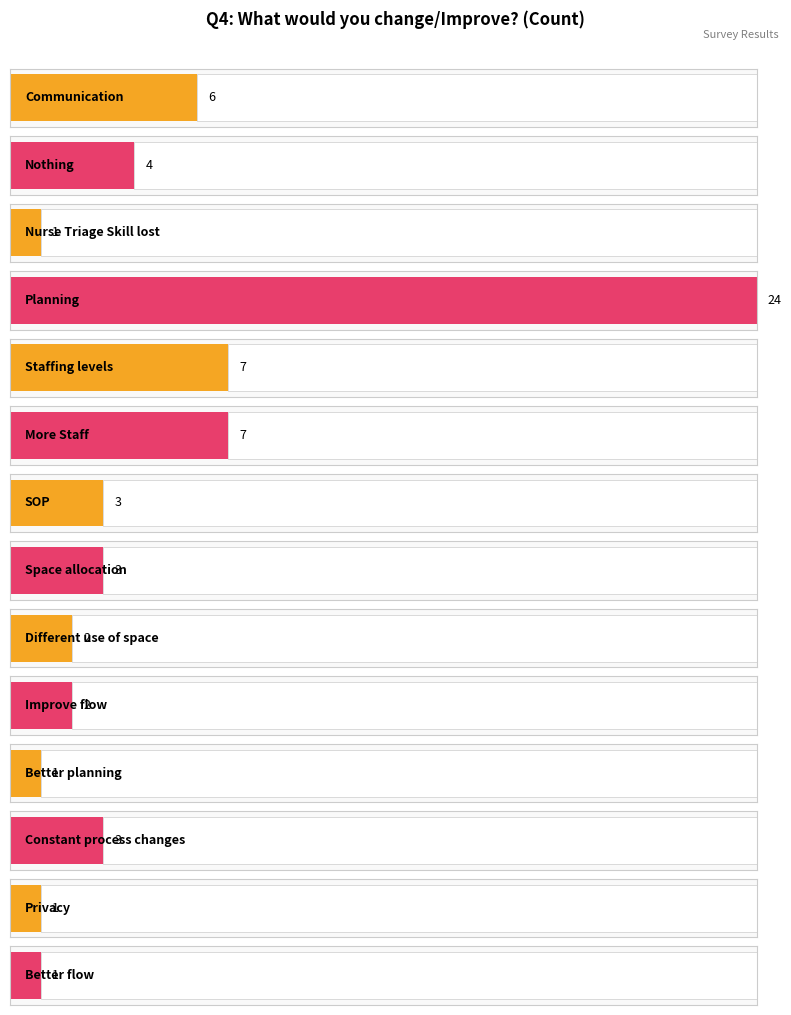

Is it true that the value at Different use of space is 3?

False